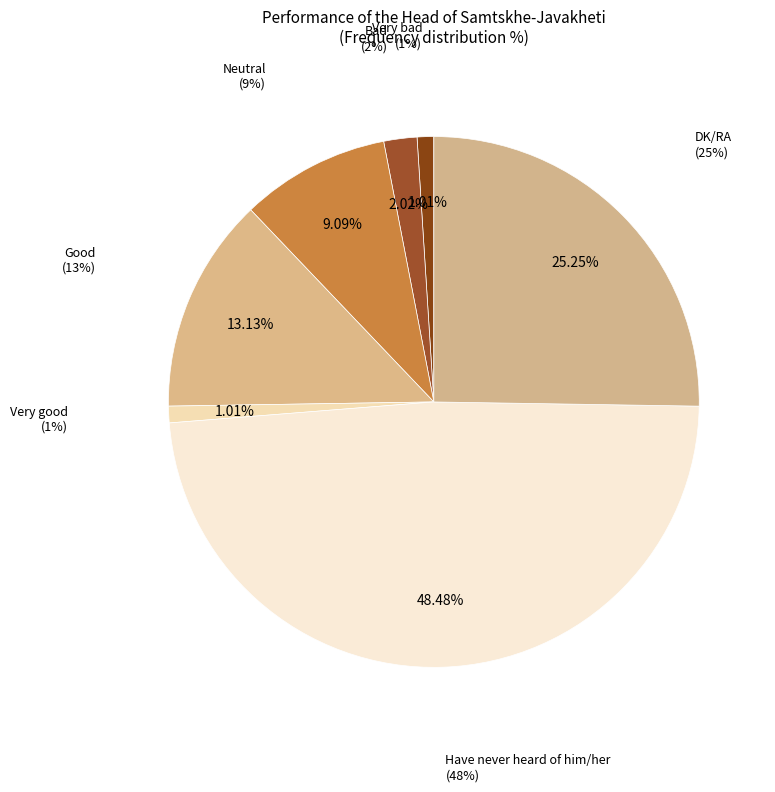

Count the number of slices in the pie.

7